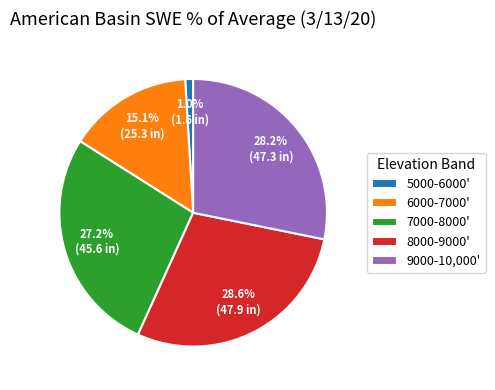

Which slice is the smallest?

5000-6000'